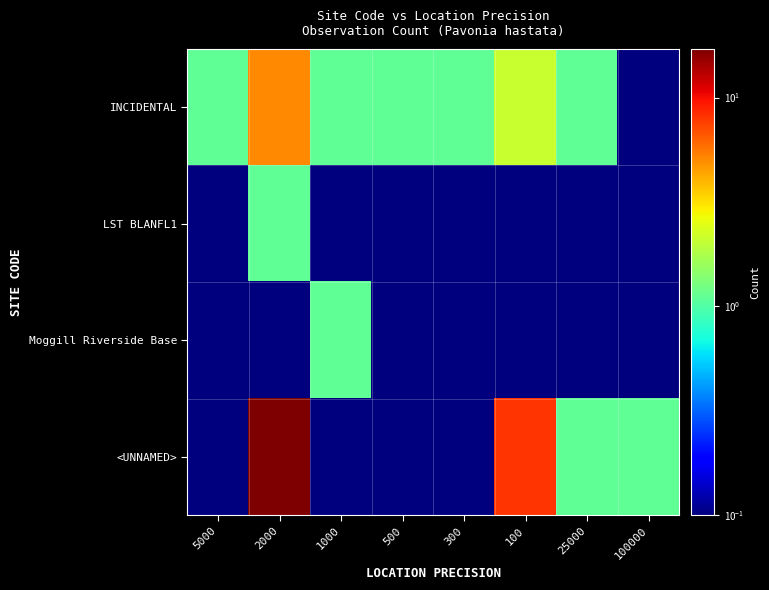

At which category is the sum across all series the highest?

2000